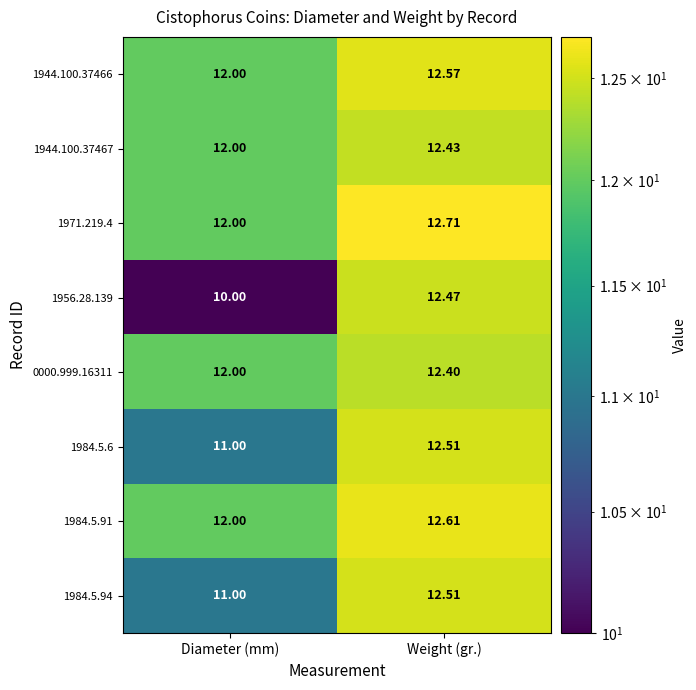

What is the greatest value displayed?

12.7